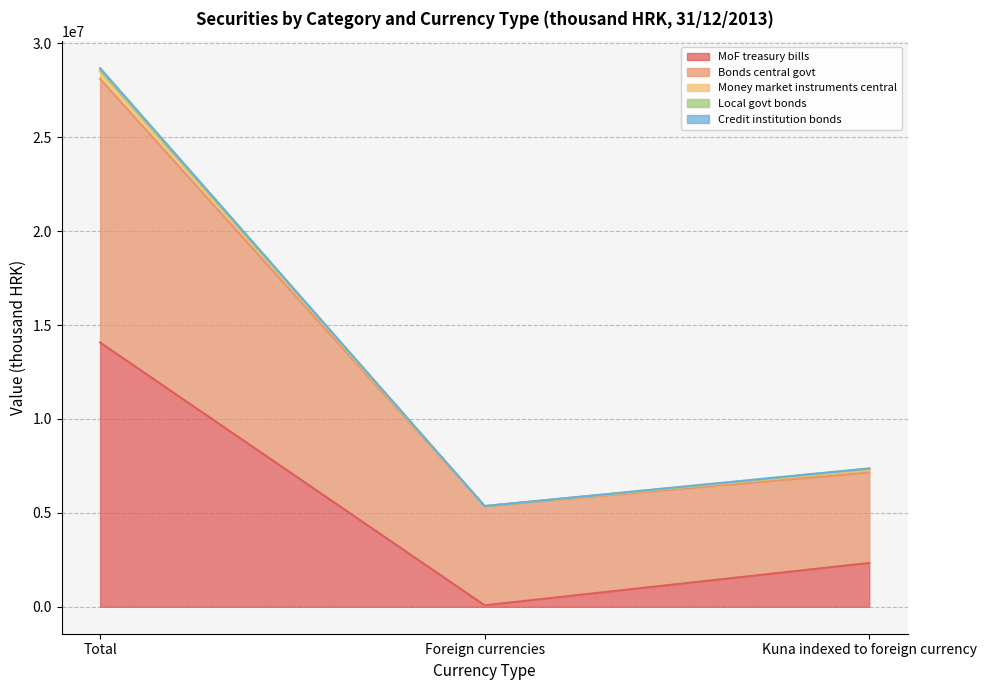

The value of MoF treasury bills at Total is 3768392. True or false?

False